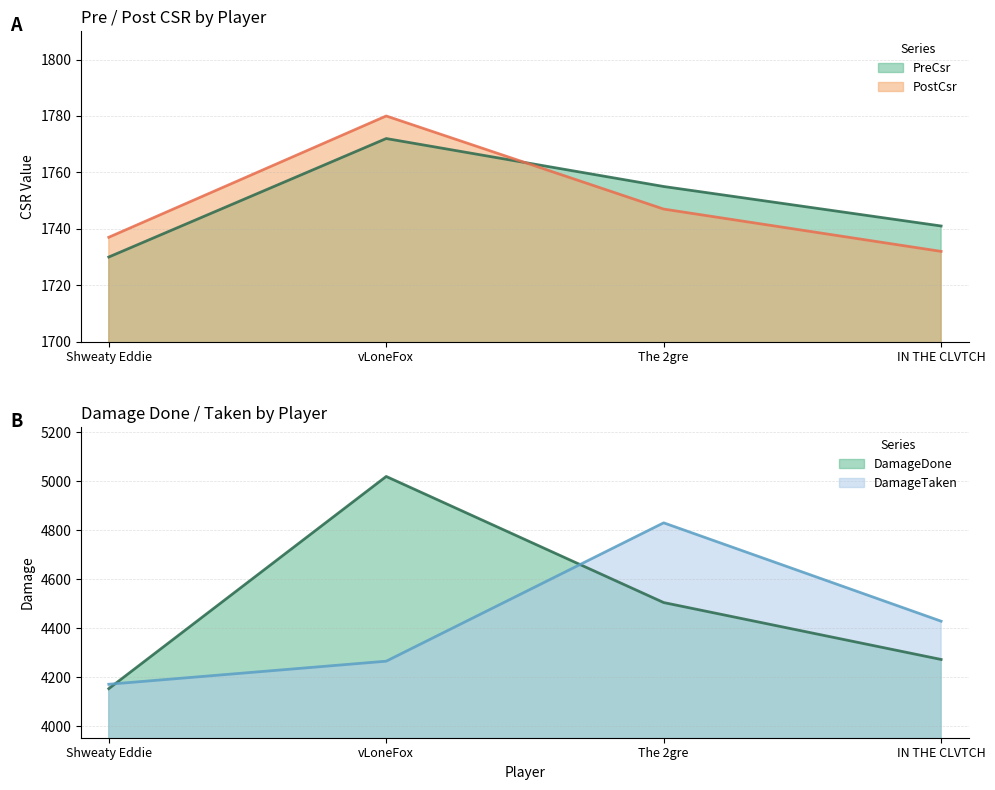

Between which two adjacent categories do DamageDone and DamageTaken first intersect?

Shweaty Eddie and vLoneFox